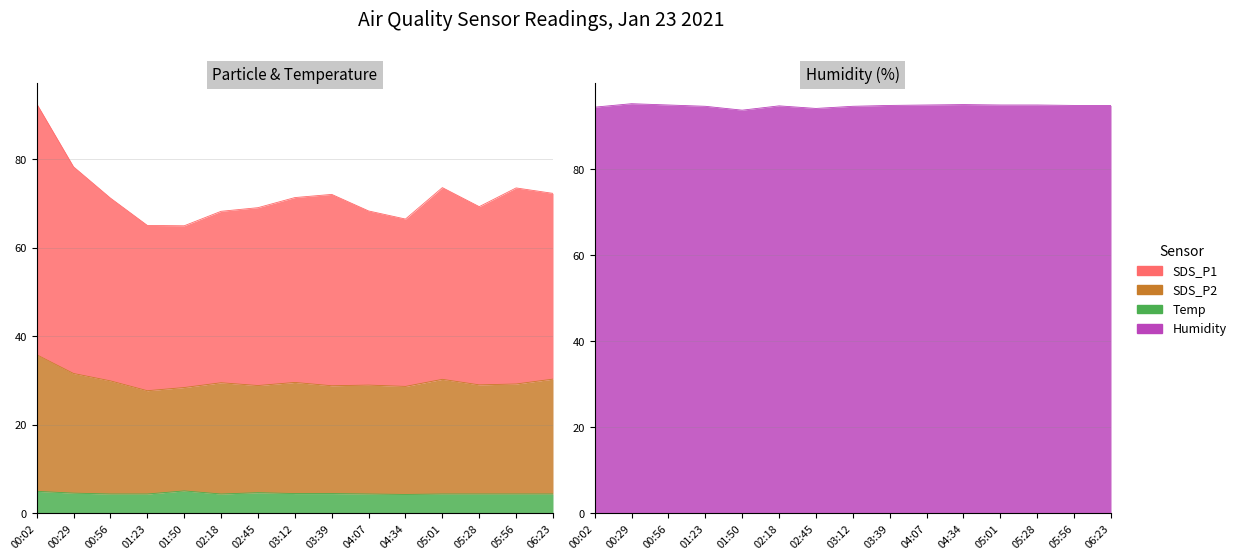

How many lines are shown in the chart?

4